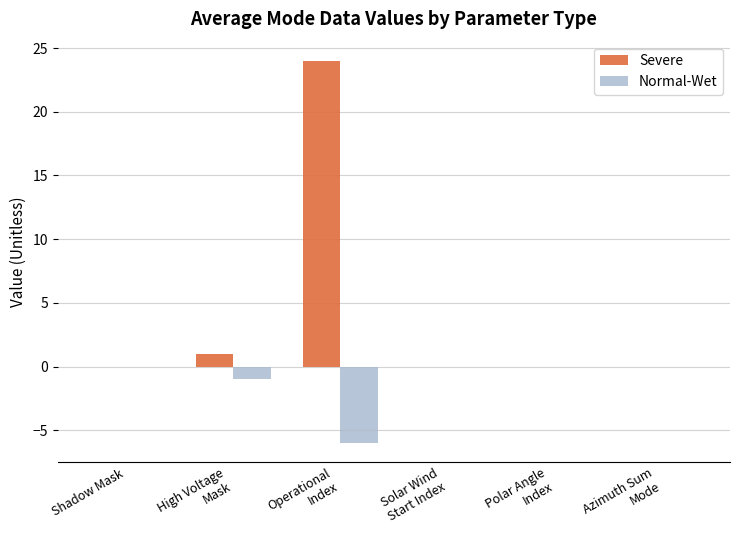

Between Operational
Index and Solar Wind
Start Index, which series saw the biggest shift?

Severe